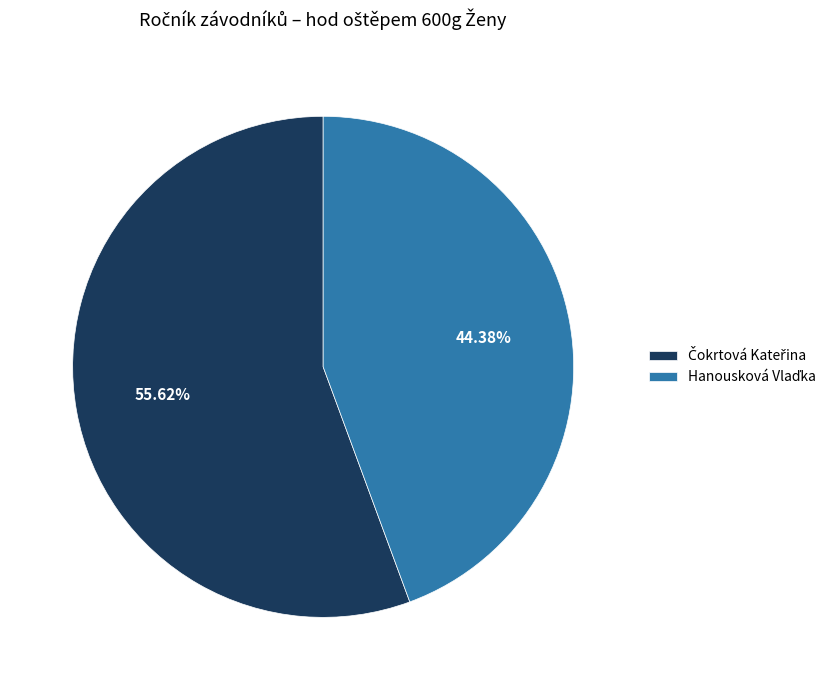

Is there any slice that represents more than half of the pie?

Yes